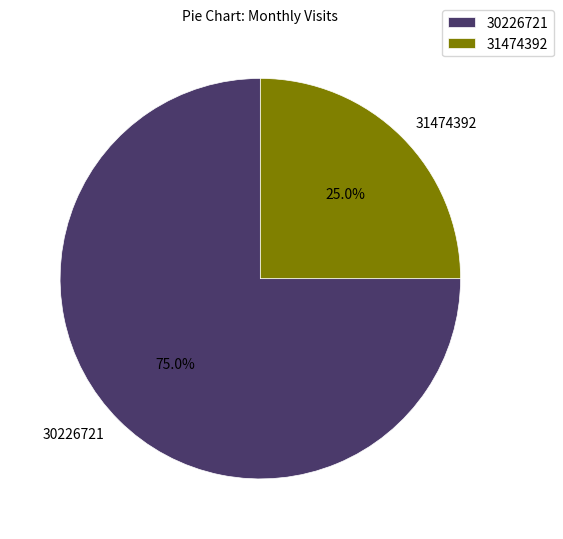

To the nearest percent, what percentage of the pie is 30226721?

75%